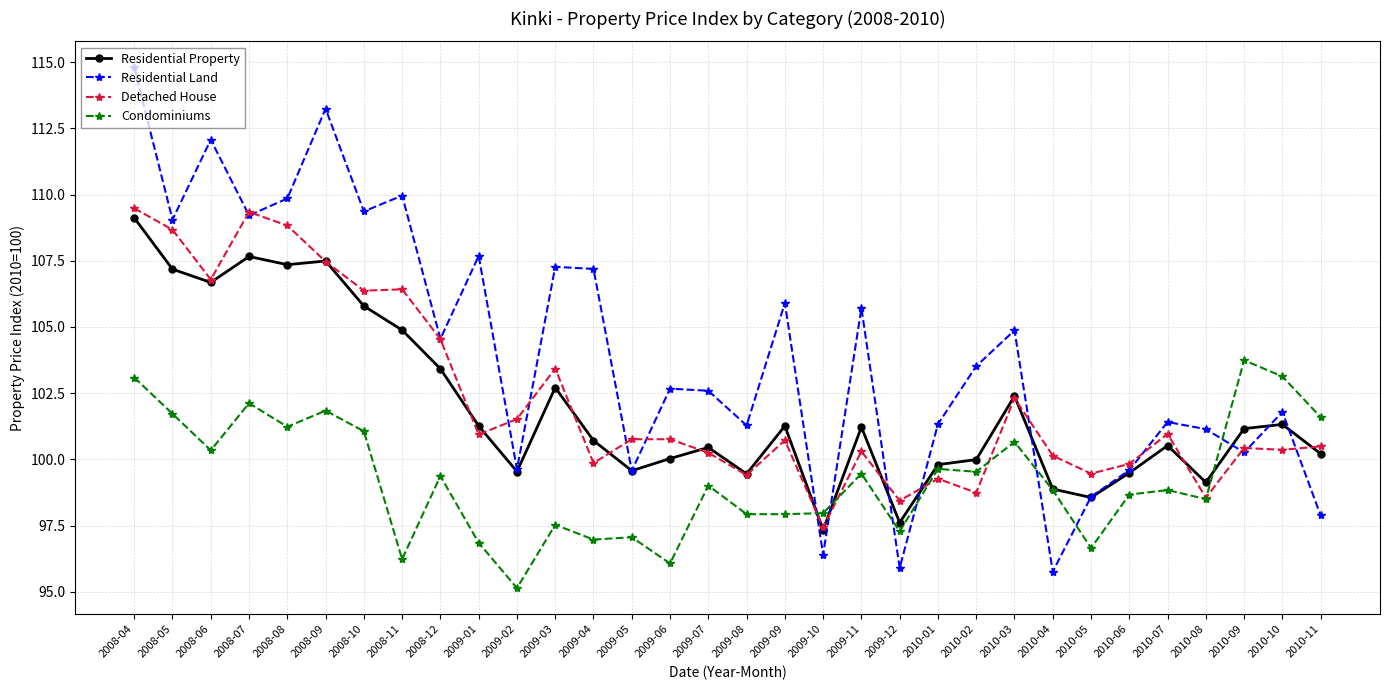

How many distinct data groups are displayed?

4